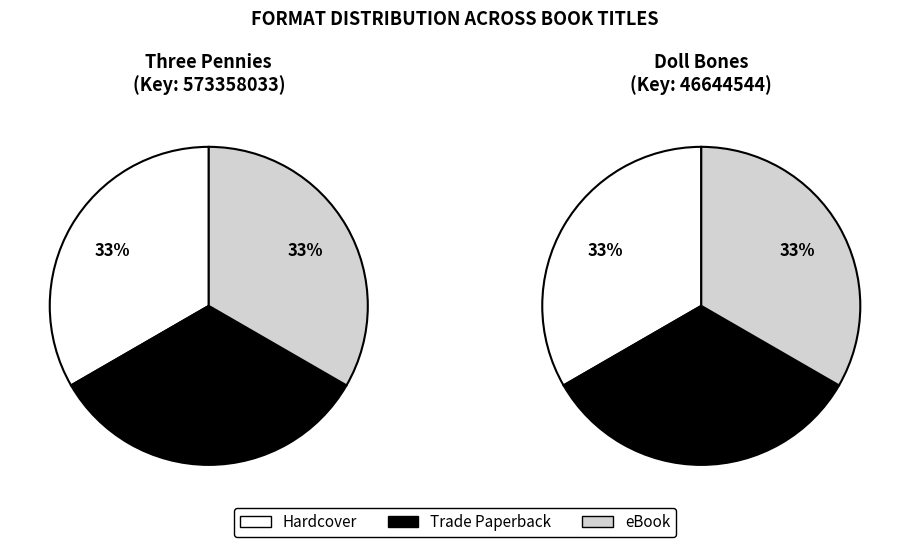

What percentage do Trade Paperback and eBook together represent?

66.7%